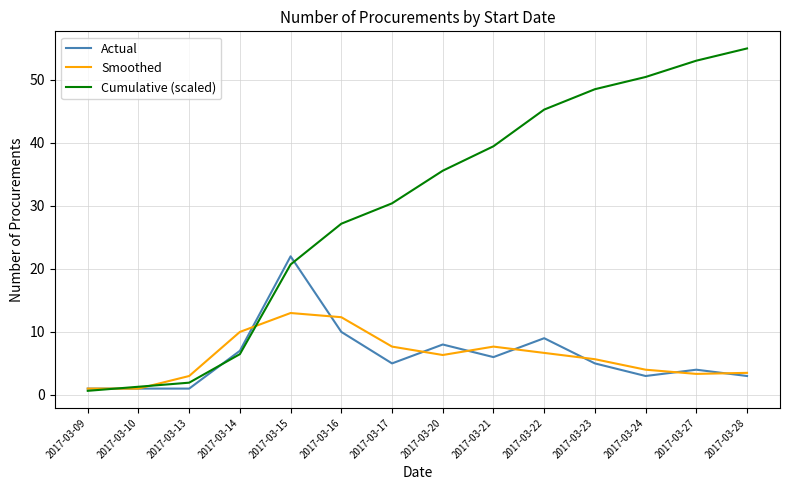

What is the lowest value of the Cumulative (scaled) series?

0.6